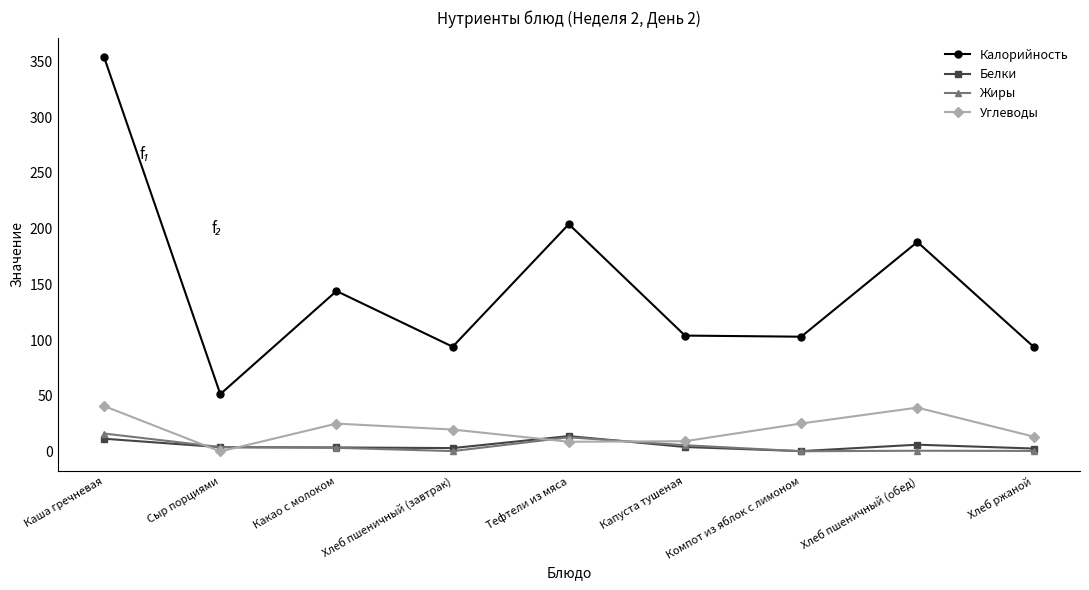

At which label does Калорийность first exceed 104?

Каша гречневая